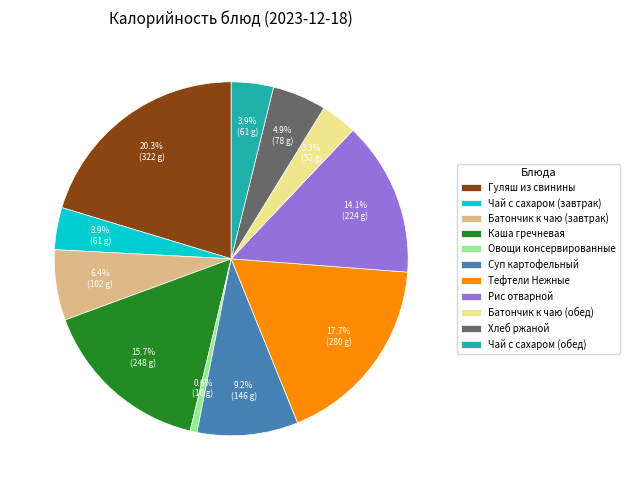

What percentage is NOT represented by Батончик к чаю (обед)?

96.7%